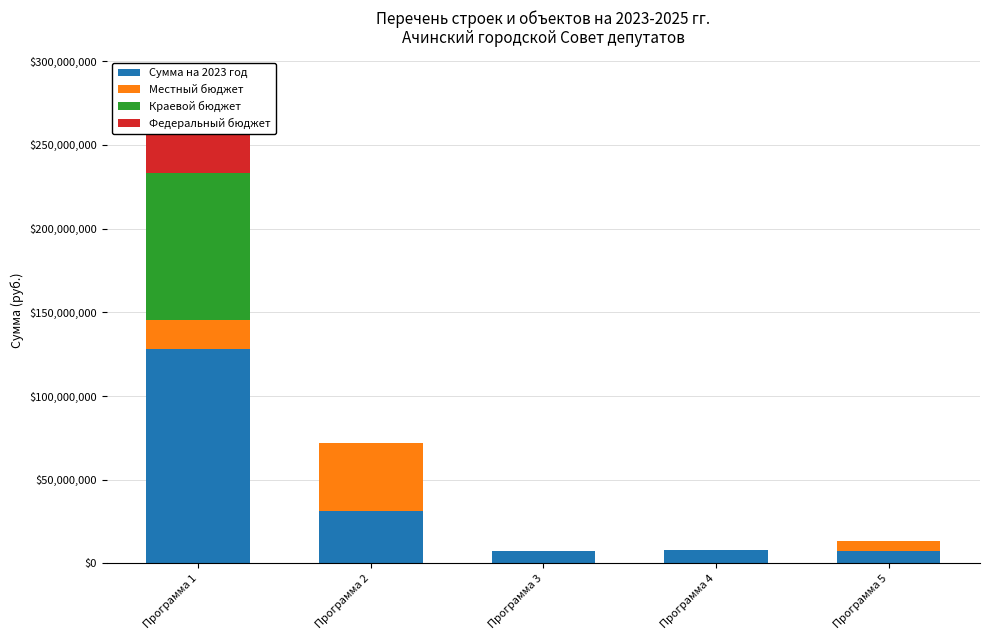

What is the spread (max minus min) of values at Программа 4?

8265316.6